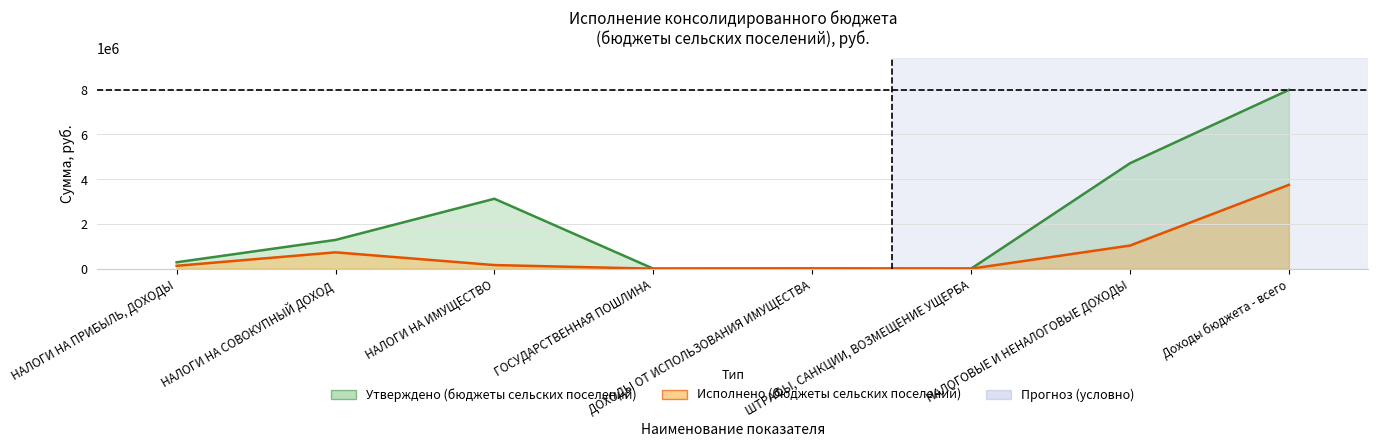

At which category does Утверждено (бюджеты сельских поселений) reach its first local peak?

НАЛОГИ НА ИМУЩЕСТВО